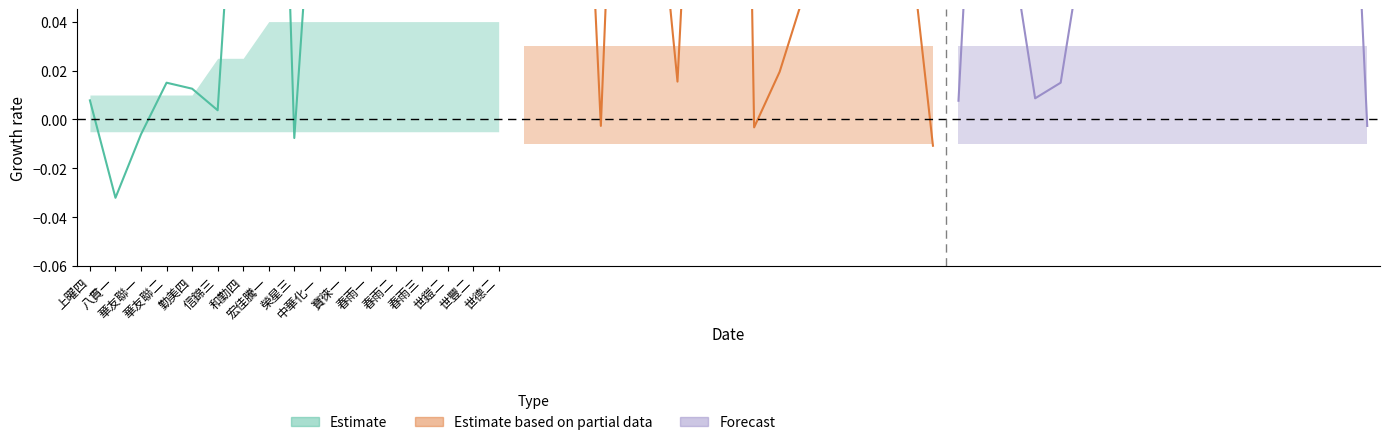

What is the total value across all series at 榮星三?

0.8